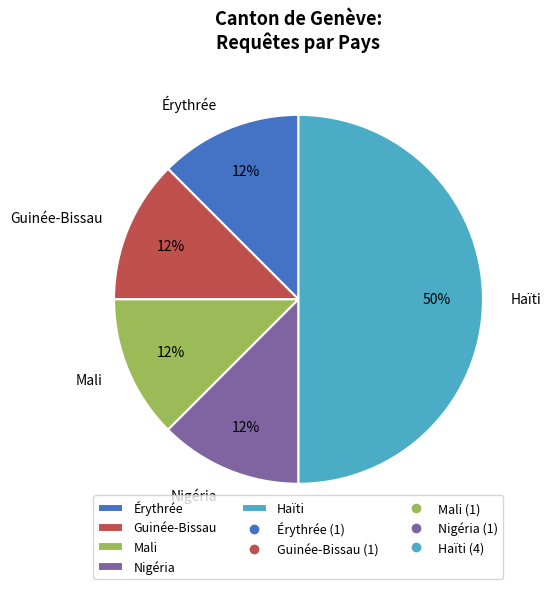

Combined, do Haïti and Nigéria account for over 50%?

Yes